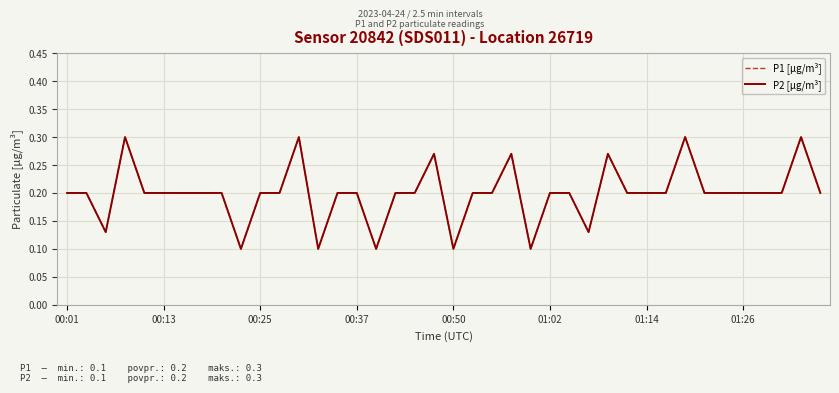

Does the chart have visible grid lines?

Yes